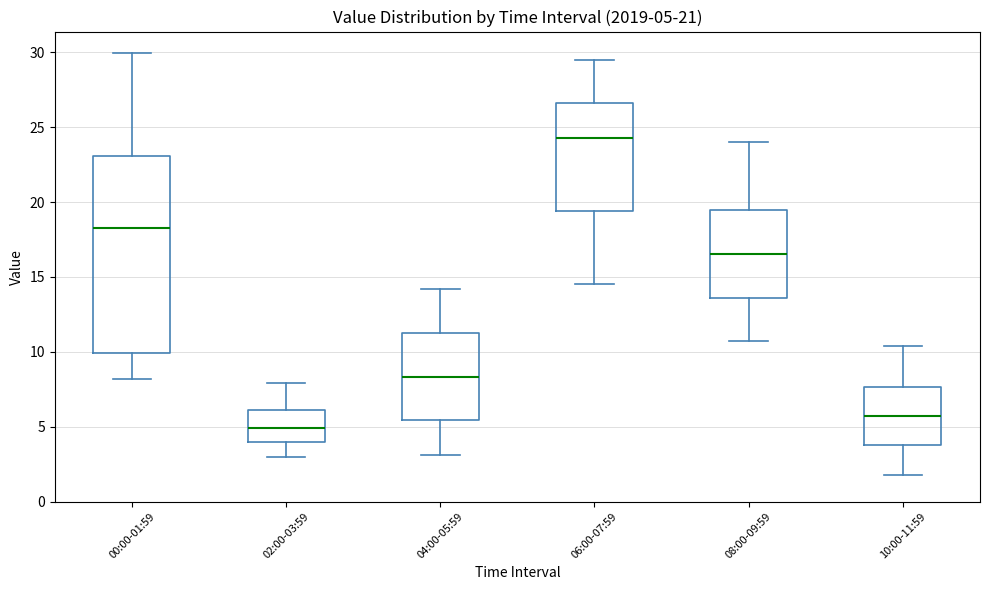

Which box's median line is the lowest?

02:00-03:59